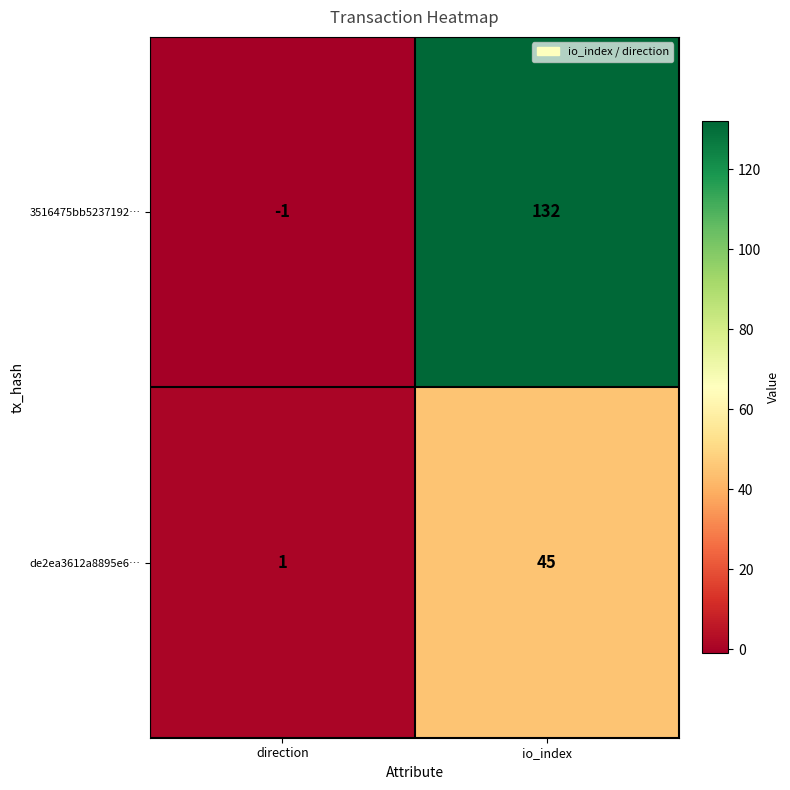

Which series has the largest range (max minus min)?

3516475bb5237192…